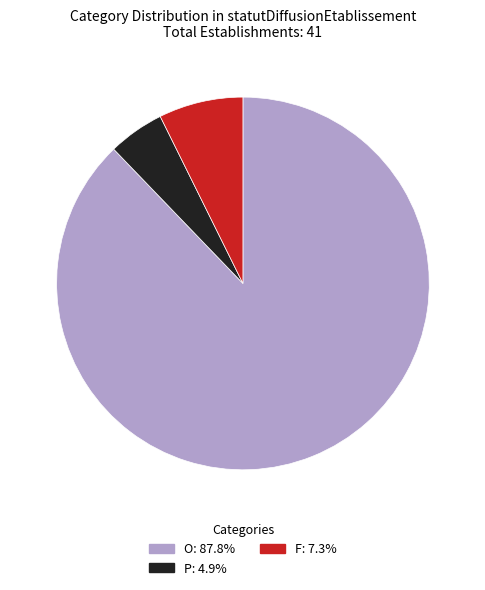

How many slices are in this pie chart?

3